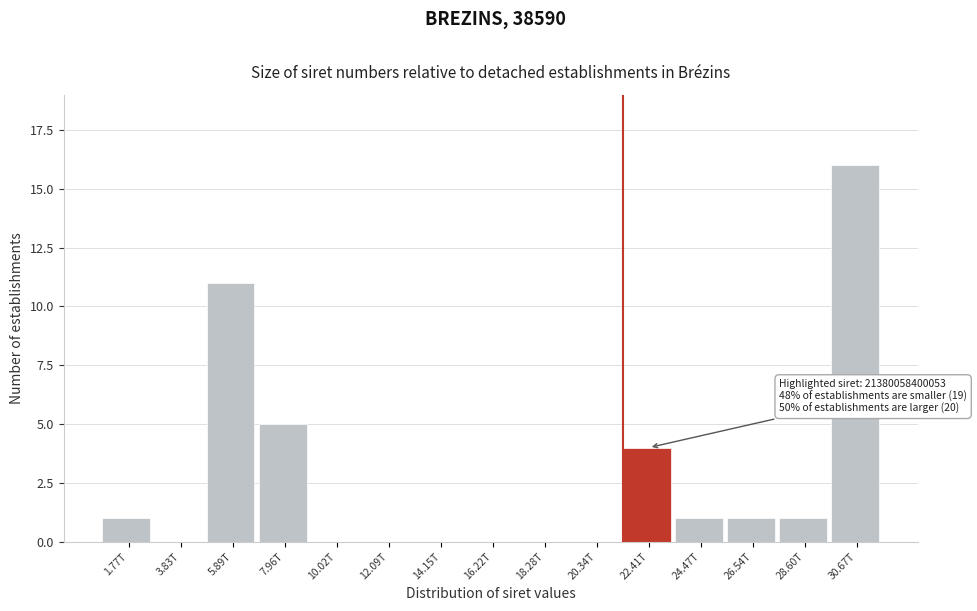

Reading left to right, transcribe all the data shown in this chart.

1.77T=1	3.83T=0	5.89T=11	7.96T=5	10.02T=0	12.09T=0	14.15T=0	16.22T=0	18.28T=0	20.34T=0	22.41T=4	24.47T=1	26.54T=1	28.60T=1	30.67T=16